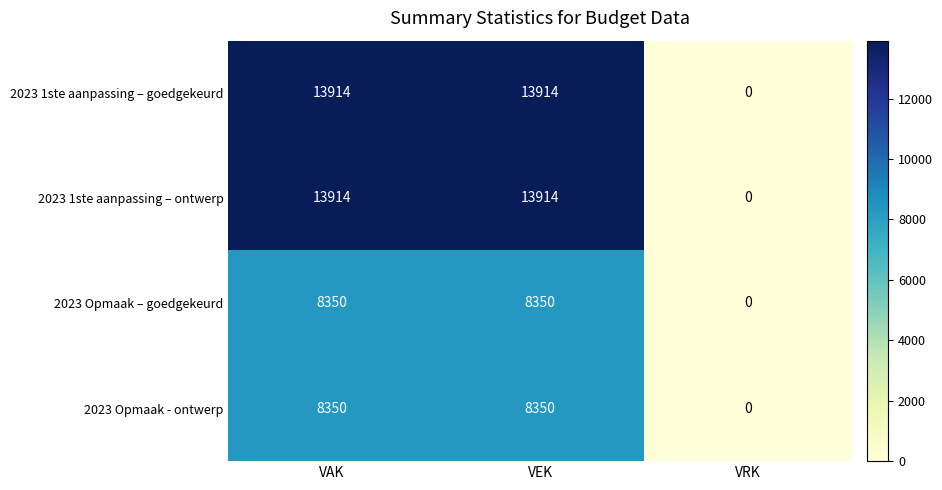

What is the difference between the highest and lowest values at VAK?

5564